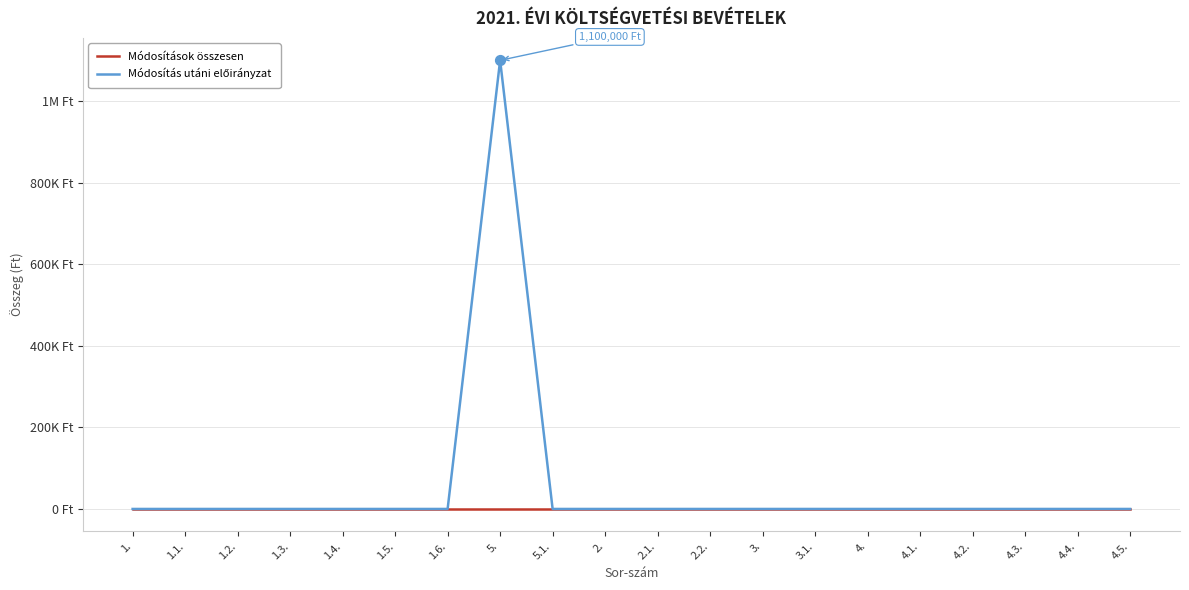

Does the chart have visible grid lines?

Yes